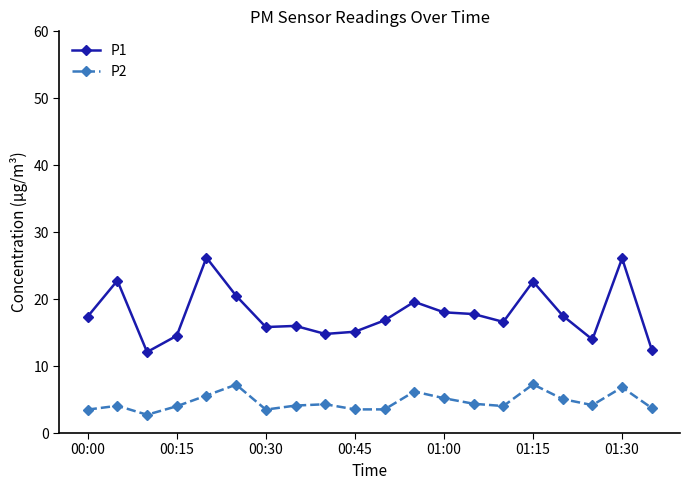

True or false: P2 and P1 cross at least once.

False